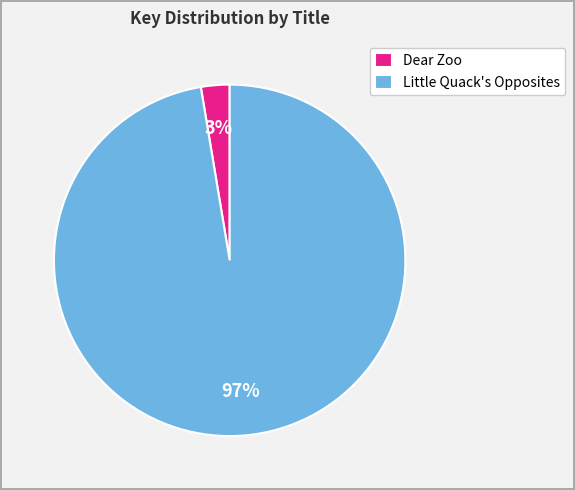

Count the number of slices in the pie.

2